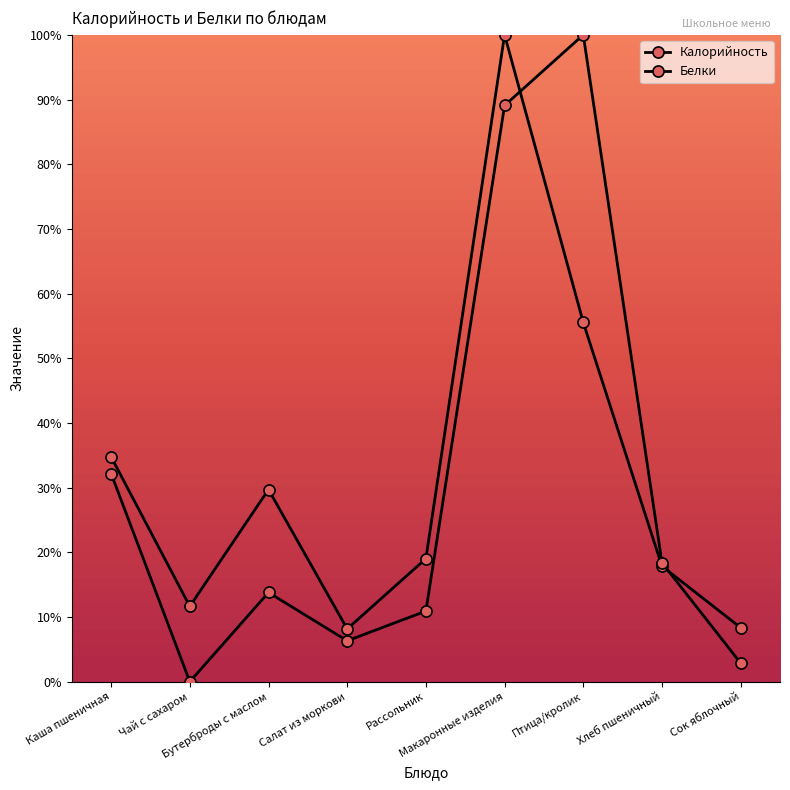

List the series in order of their peak value, lowest first.

Калорийность, Белки